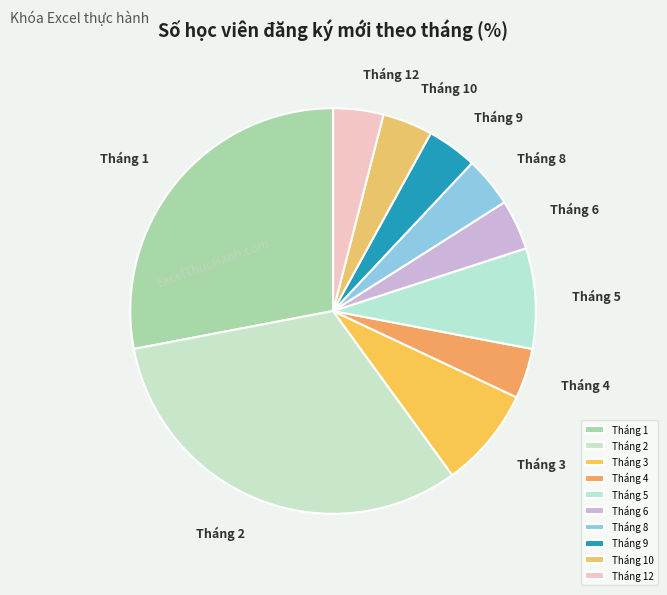

True or false: Tháng 3 accounts for 1% of the total.

False